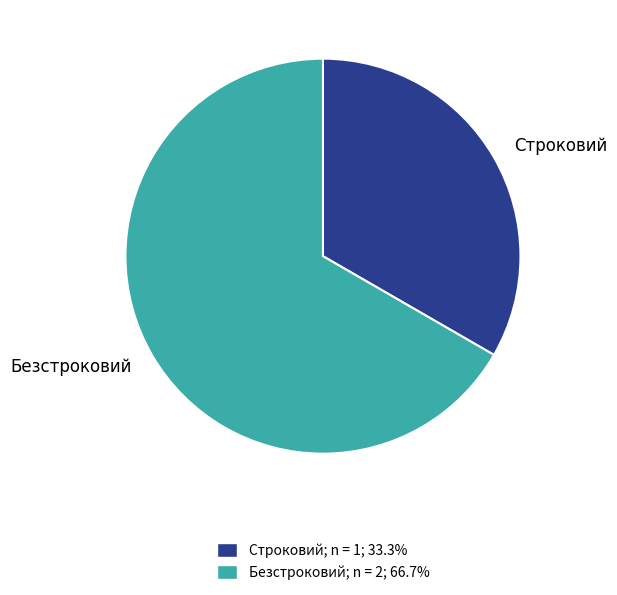

What is the ratio of the value at Строковий to the value at Безстроковий?

0.5